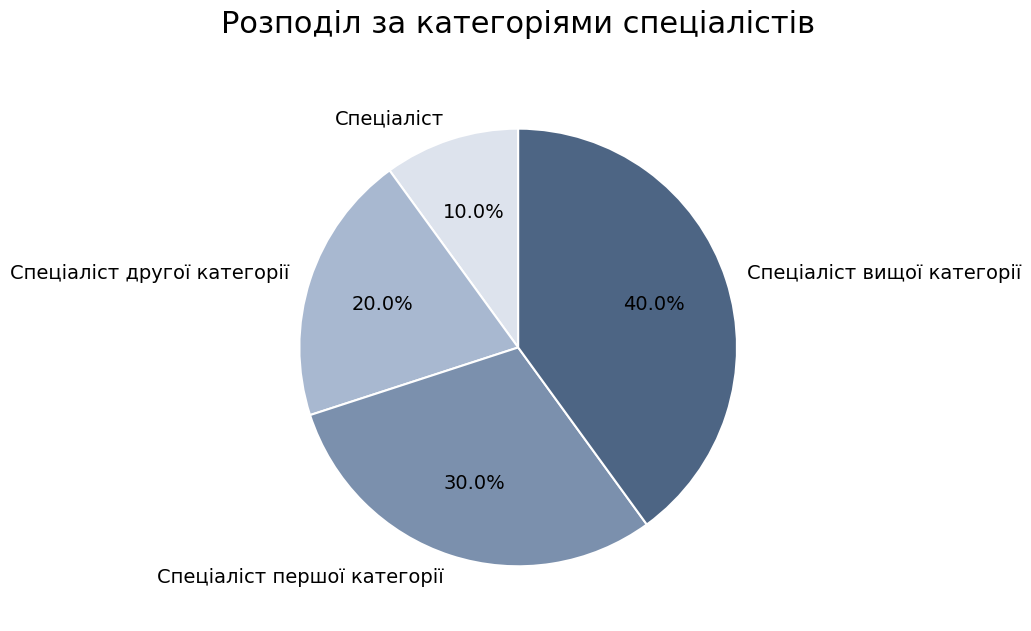

Between Спеціаліст and Спеціаліст першої категорії, which is larger?

Спеціаліст першої категорії